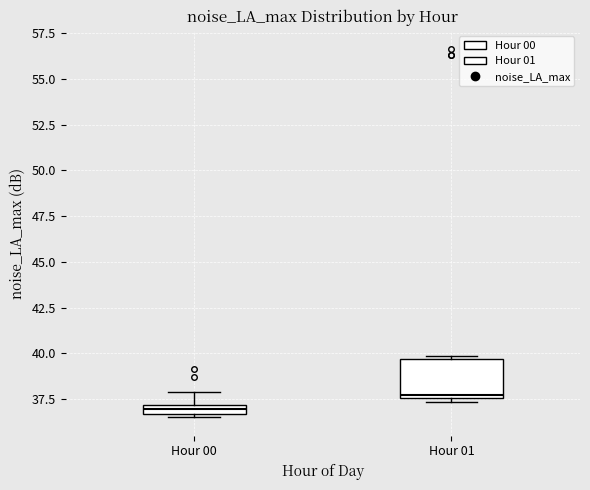

Which box has the highest median line?

Hour 01